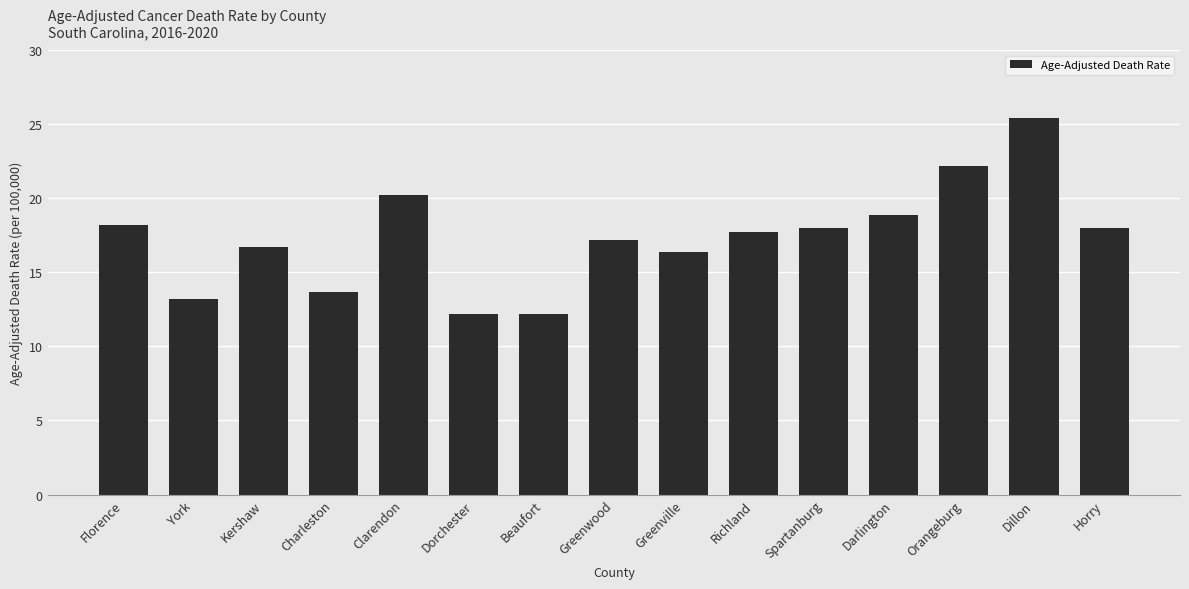

What is the change in value from York to Spartanburg?

+4.8